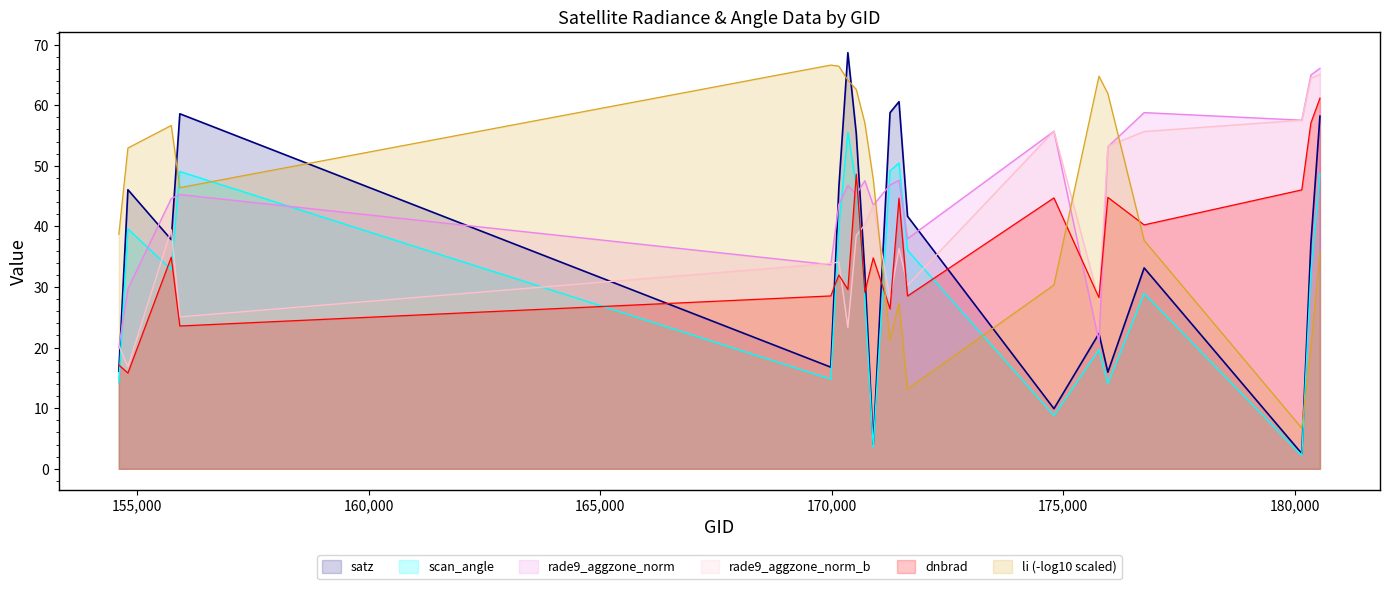

What is the maximum value shown in the chart?

68.7